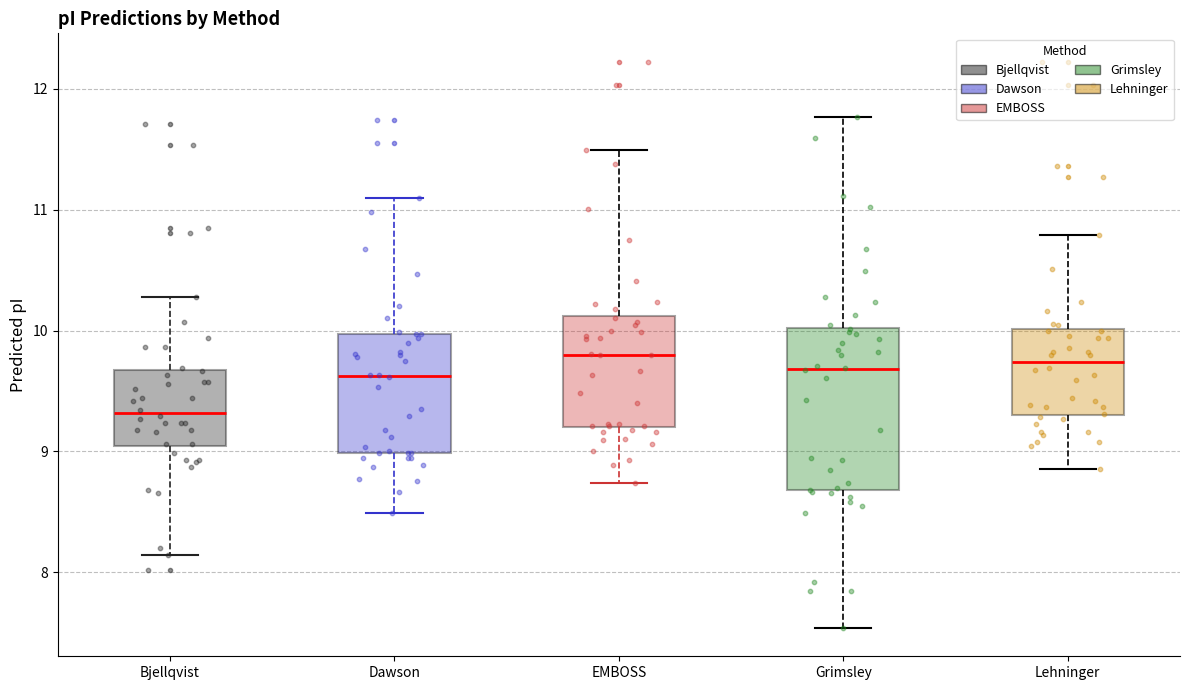

Where does the median line of the box for Dawson sit on the y-axis? The values are not printed on the chart, so give them approximately, as read against the axis.

9.6